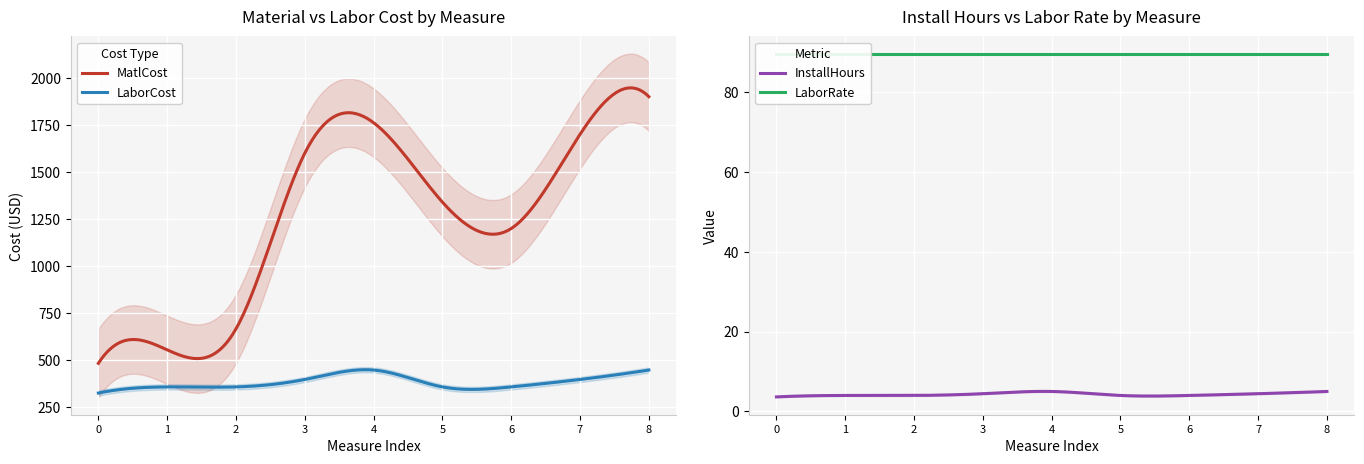

Is the value of MatlCost at SWWH031_01_M003 greater than the value of LaborCost at SWWH031_01_M003?

Yes